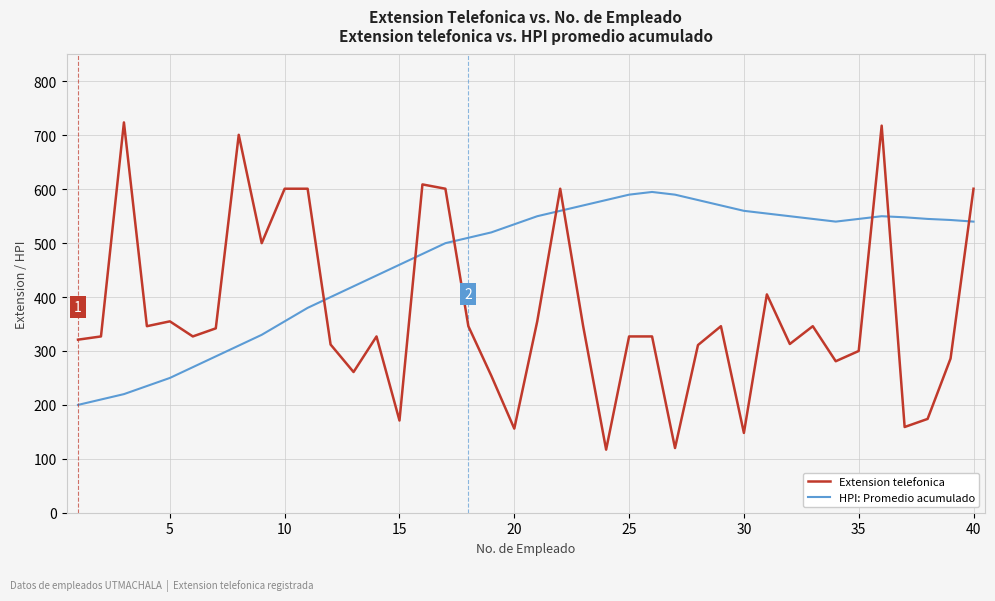

Which series has the largest total across all categories?

HPI: Promedio acumulado